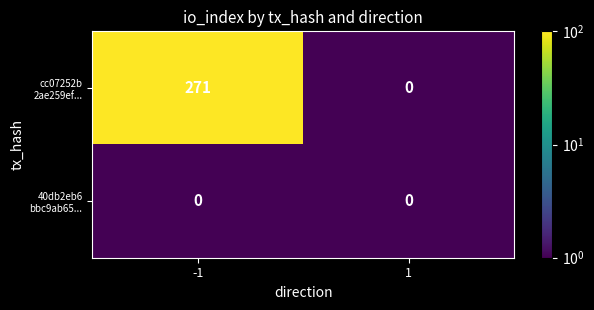

What is the spread (max minus min) of values at -1?

271